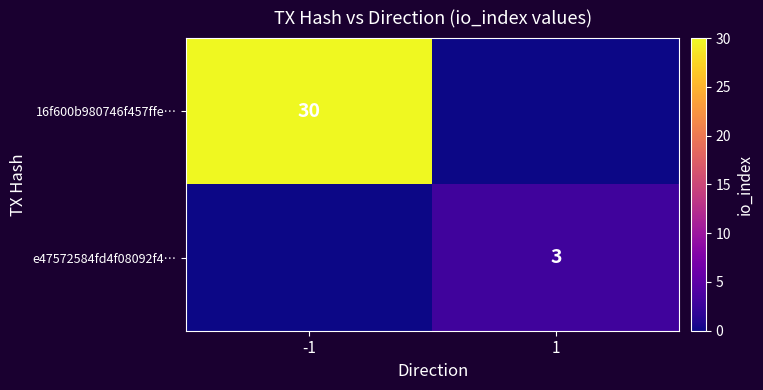

The value of 16f600b980746f457ffe… at -1 is 45. True or false?

False